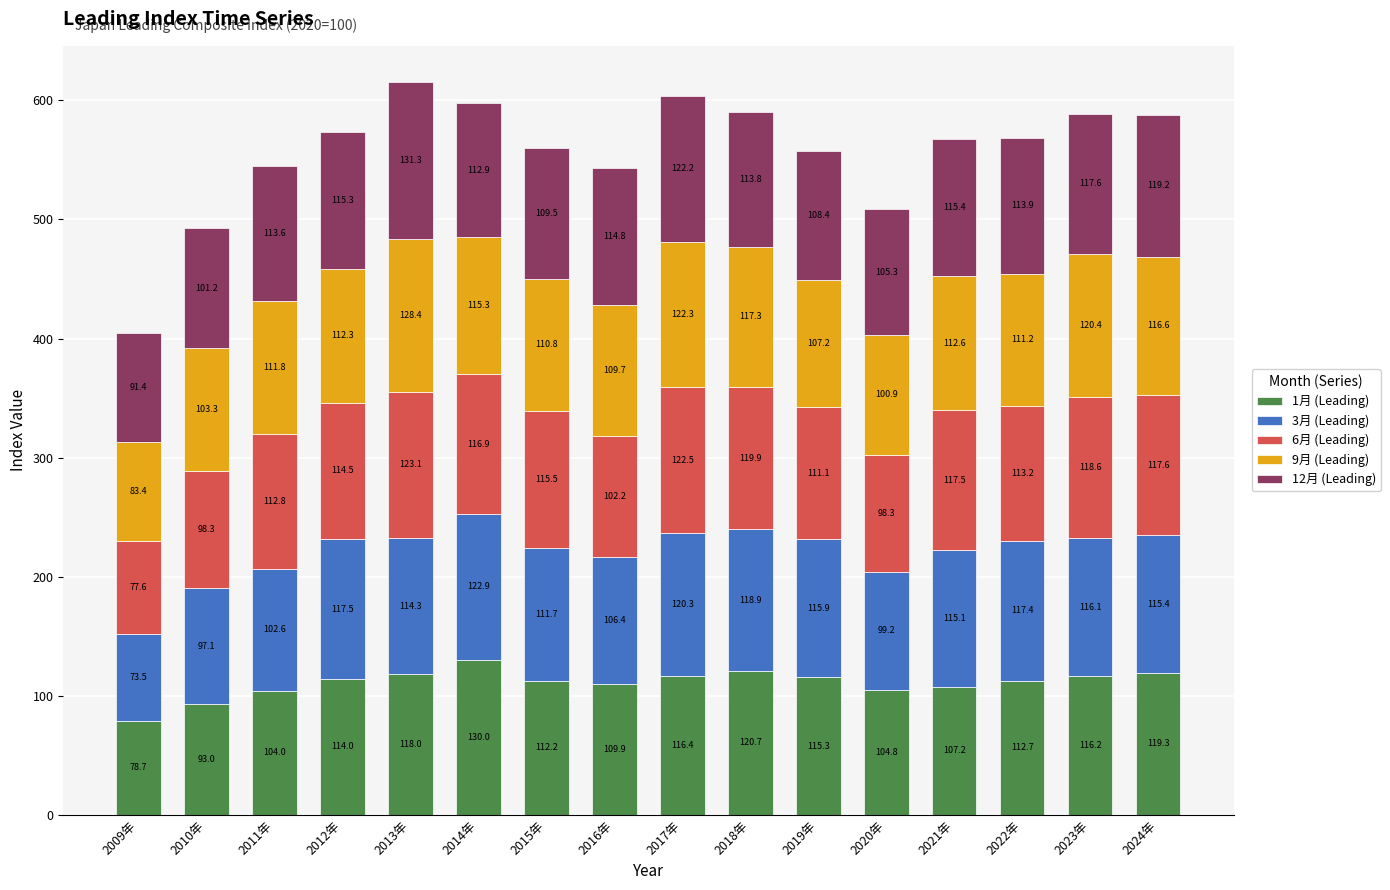

Rank the categories by 1月 (Leading) value from highest to lowest.

2014年, 2018年, 2024年, 2013年, 2017年, 2023年, 2019年, 2012年, 2022年, 2015年, 2016年, 2021年, 2020年, 2011年, 2010年, 2009年